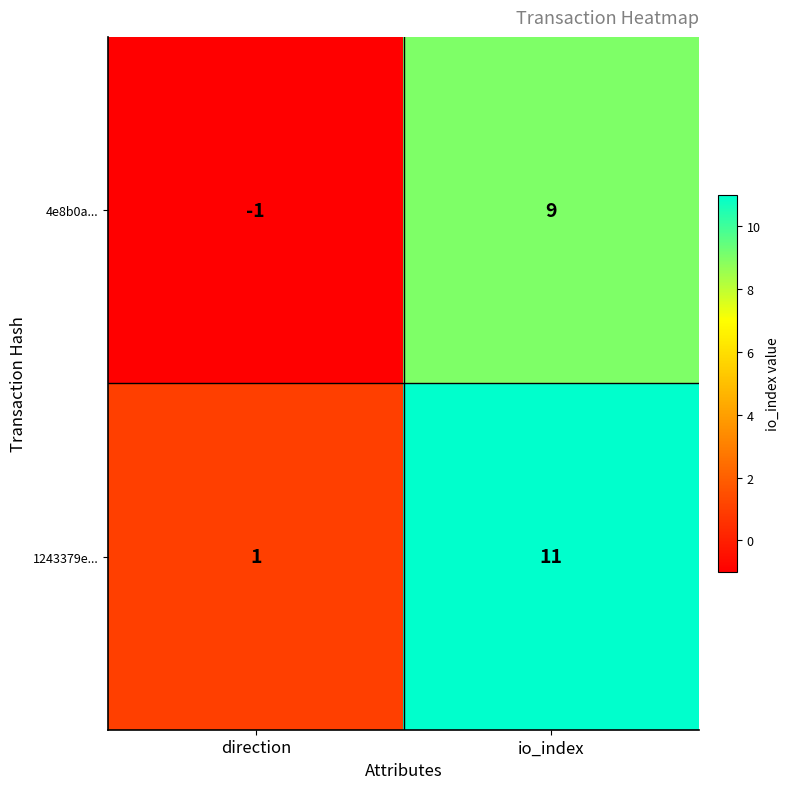

Which category has the lowest value in the 1243379e... series?

direction